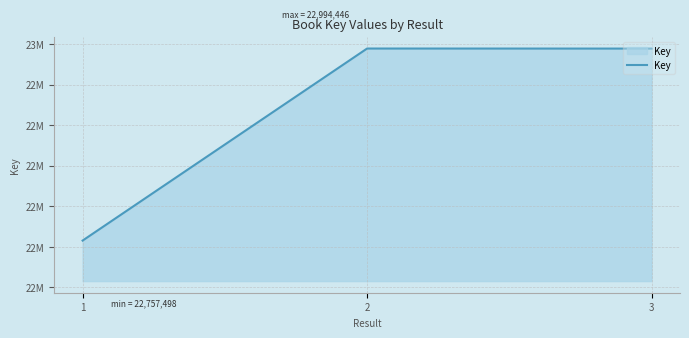

Which category has the lowest value across all series?

1